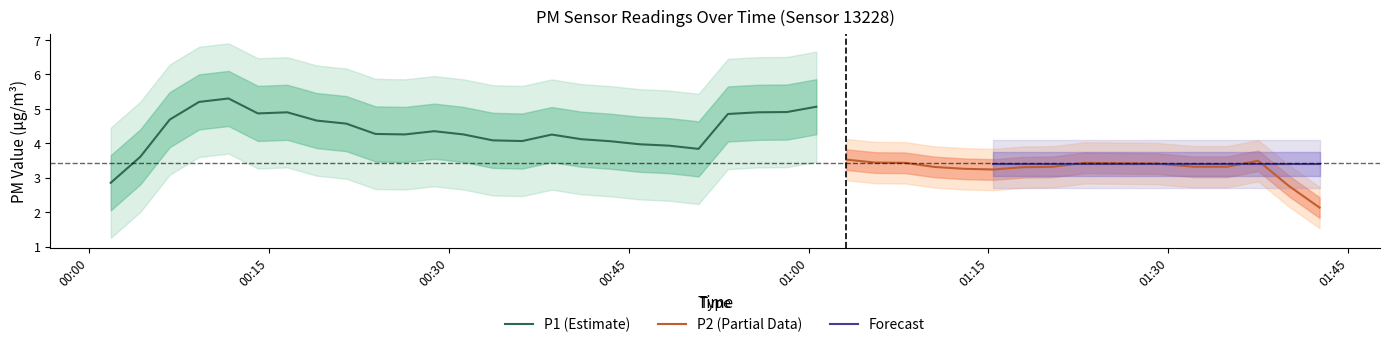

True or false: P2 and P1 cross at least once.

False